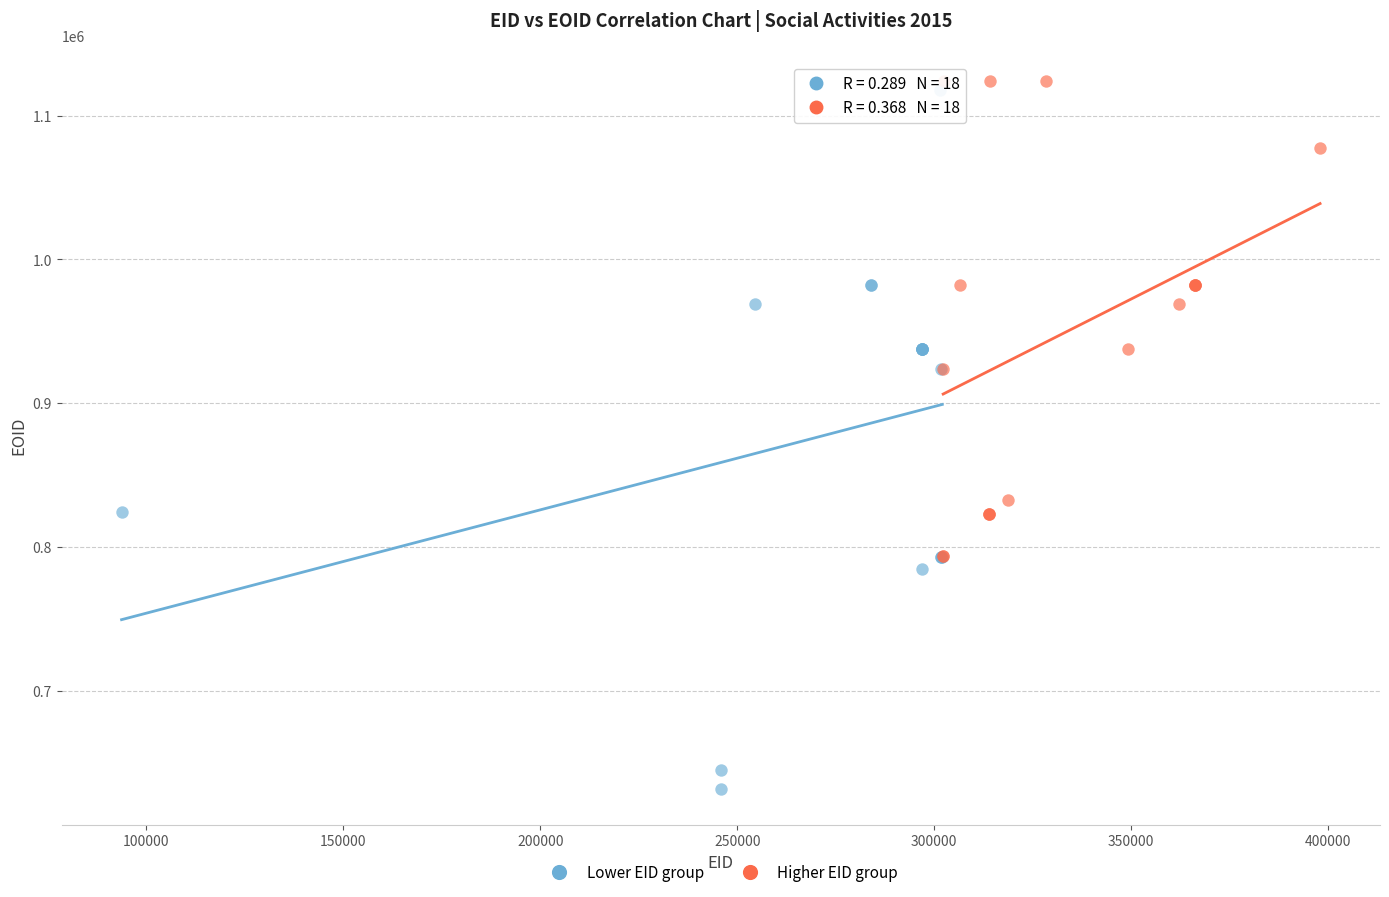

Which series reaches the maximum Y coordinate?

Higher EID group